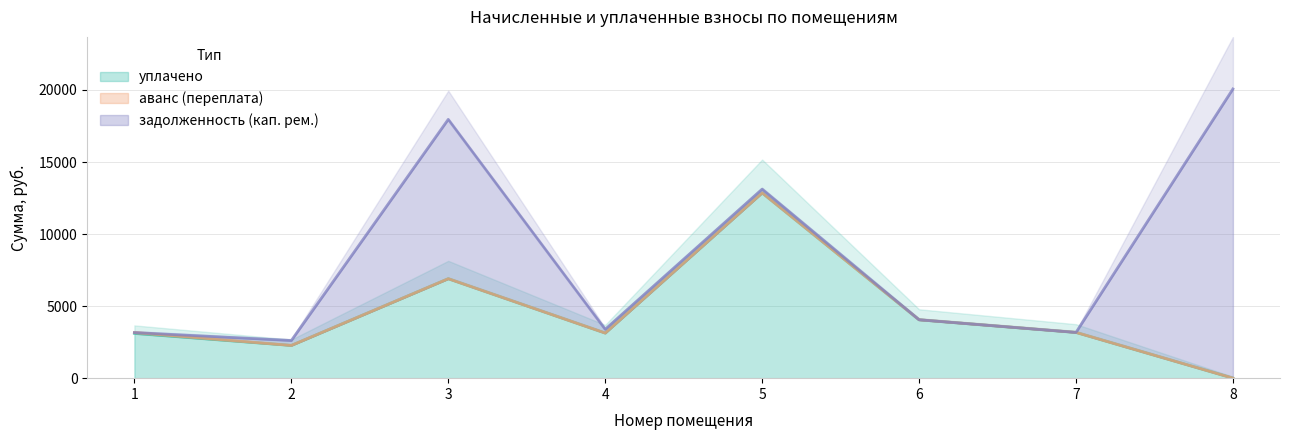

The уплачено series shows 4051.3 at 6. True or false?

True